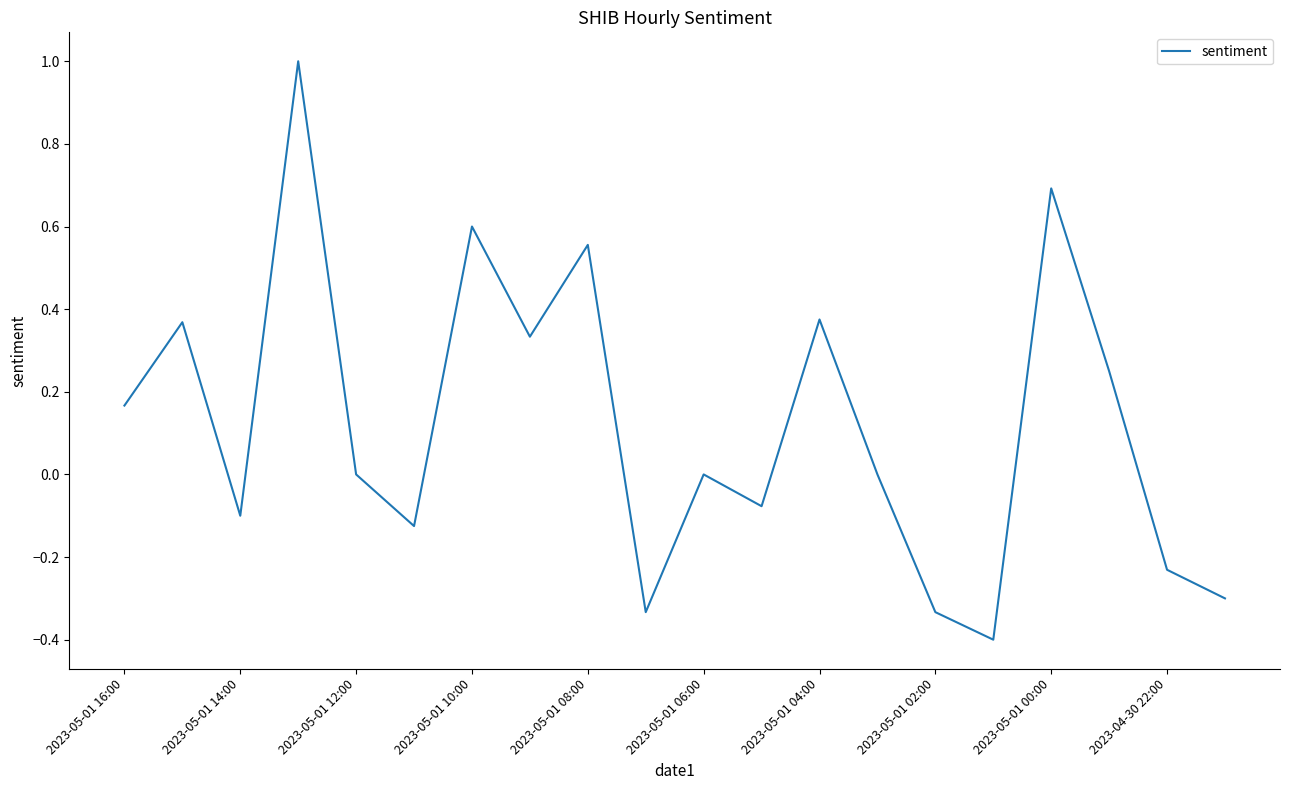

What is the greatest value displayed?

1.0